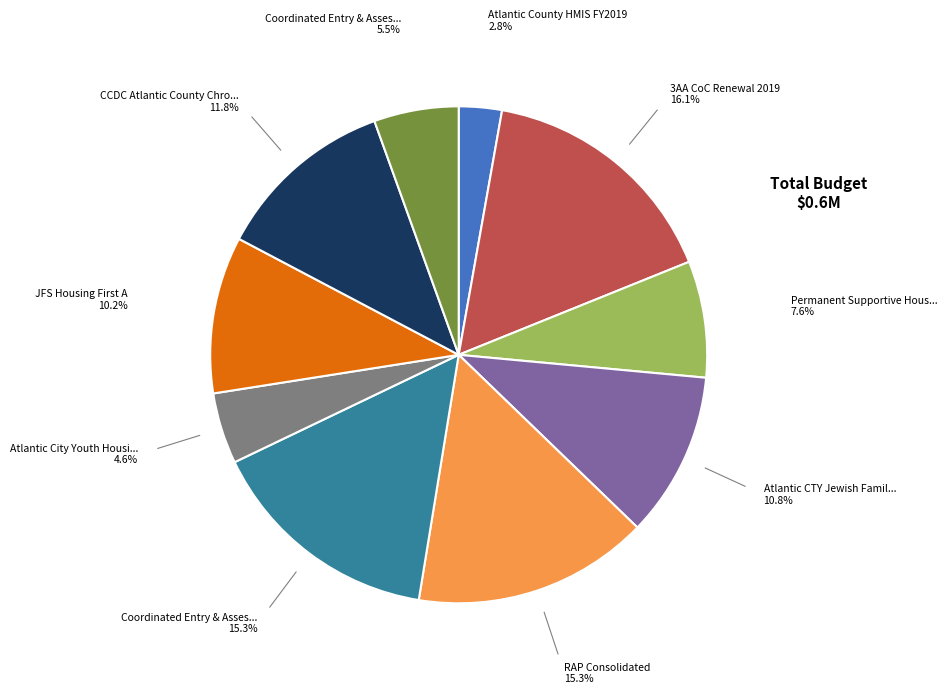

Is there any slice that represents more than half of the pie?

No